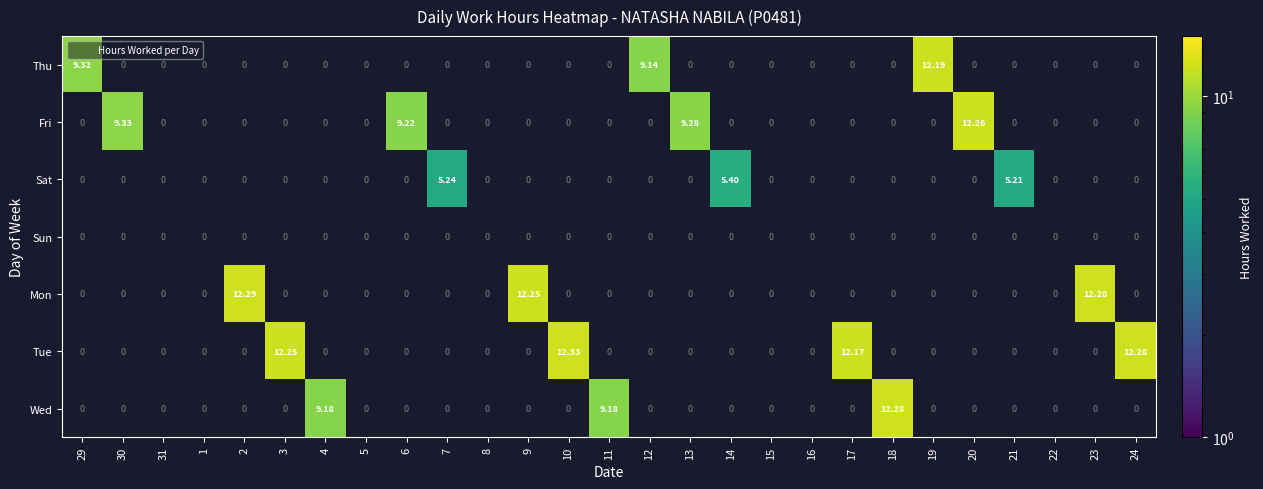

Between 7 and 13, which is larger?

13